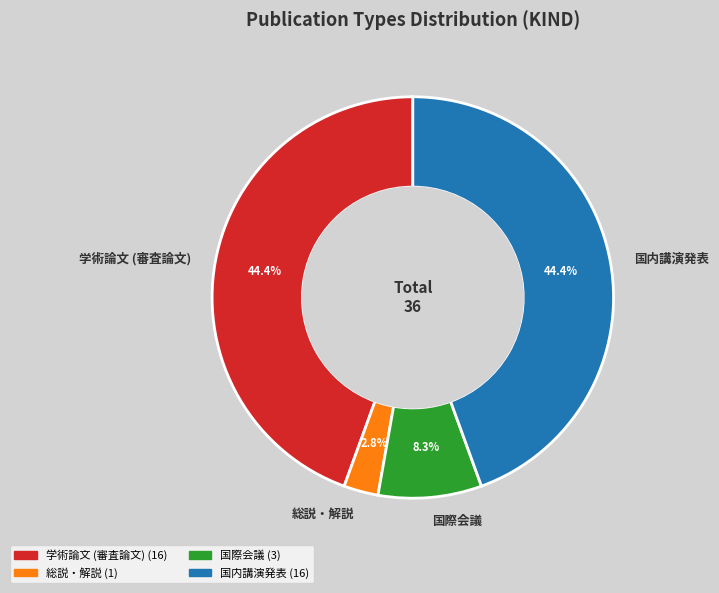

Between 総説・解説 and 国内講演発表, which is larger?

国内講演発表